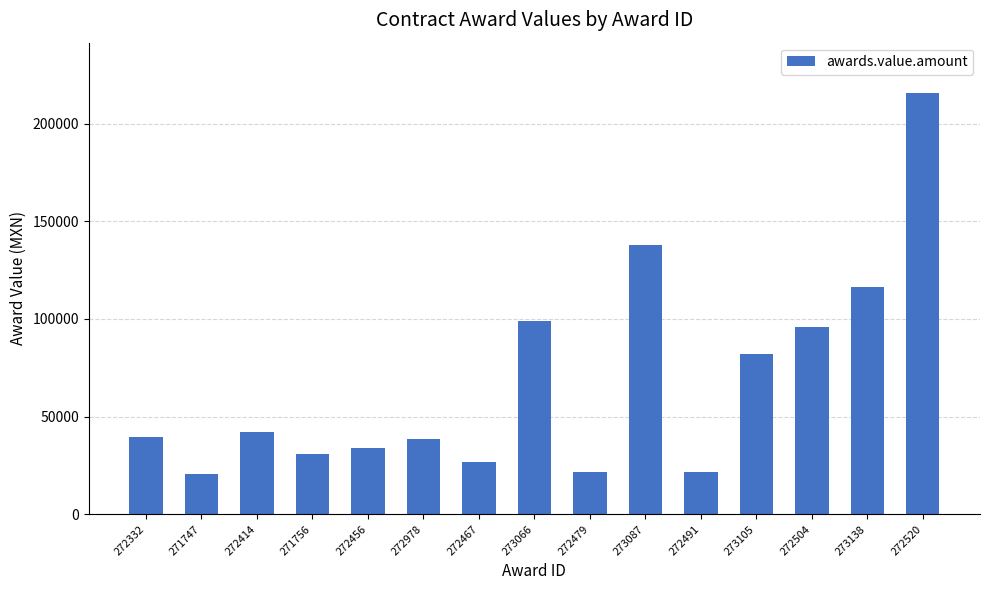

At which label is the value closest to 118103?

273138